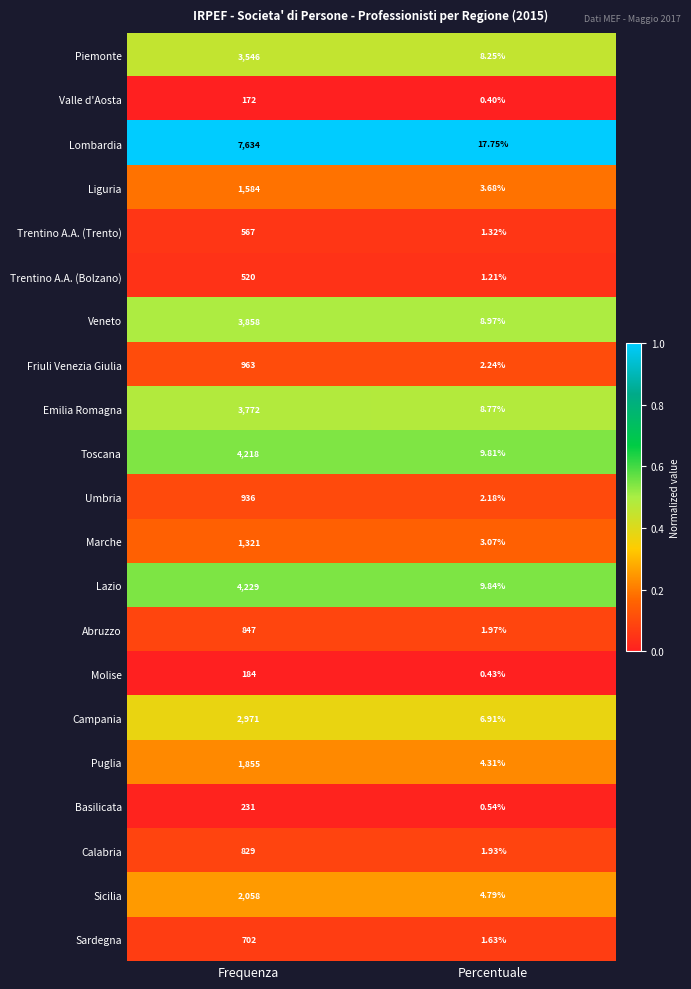

At which category is the sum across all series the highest?

Frequenza